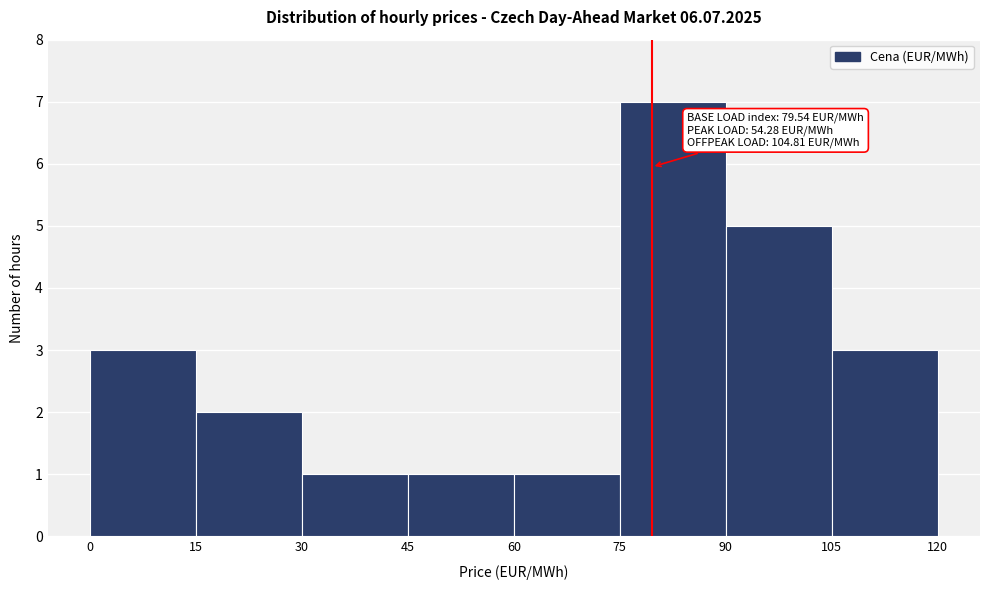

Which range on the x-axis has the tallest bar?

75 to 90